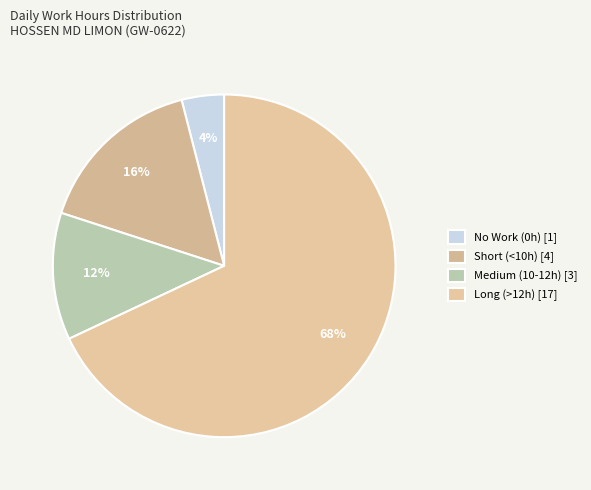

Count the number of slices in the pie.

4